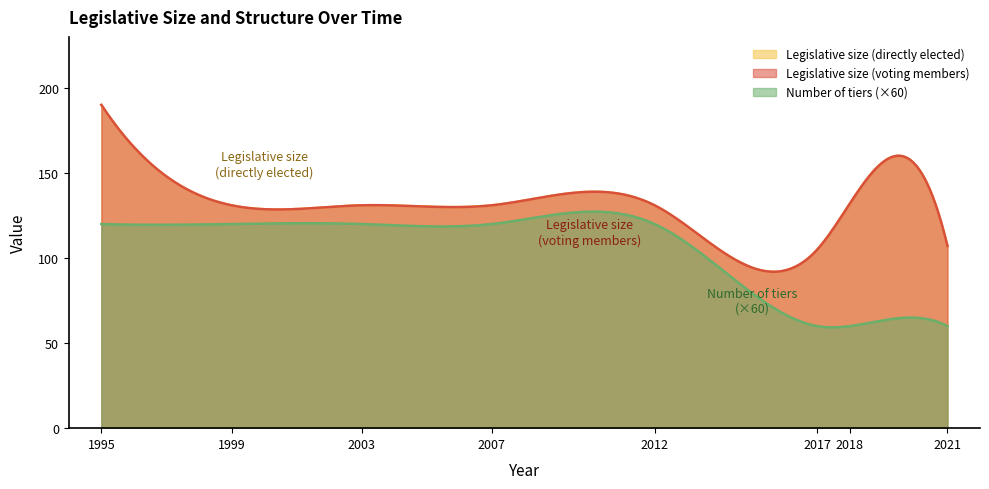

What is the value of the Legislative size (directly elected) point at the 7th from the left?

132